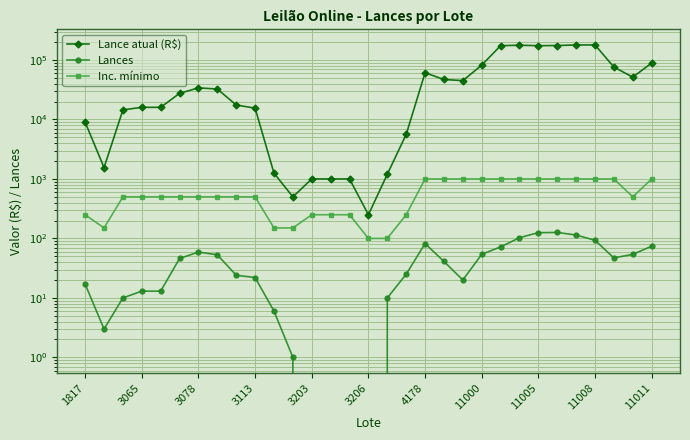

Which has a higher value, 11011 or 4178?

11011